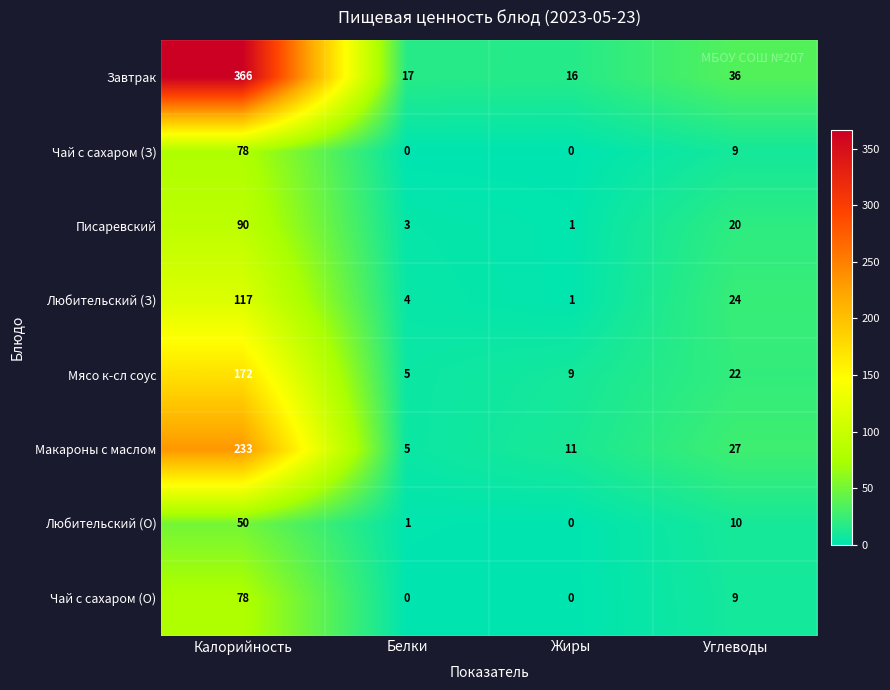

What is the total value across all series at Жиры?

38